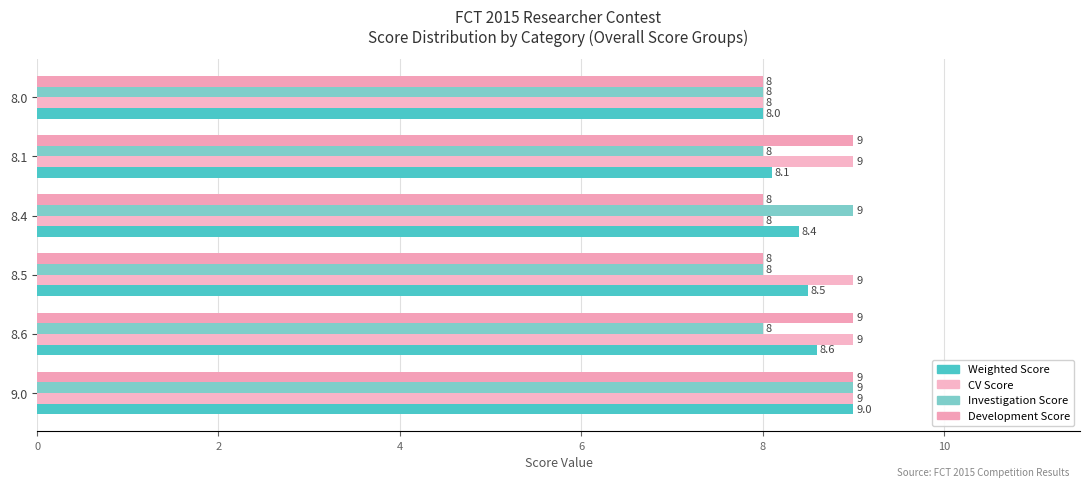

What is the difference between the second highest and second lowest values in the Weighted Score series?

0.5